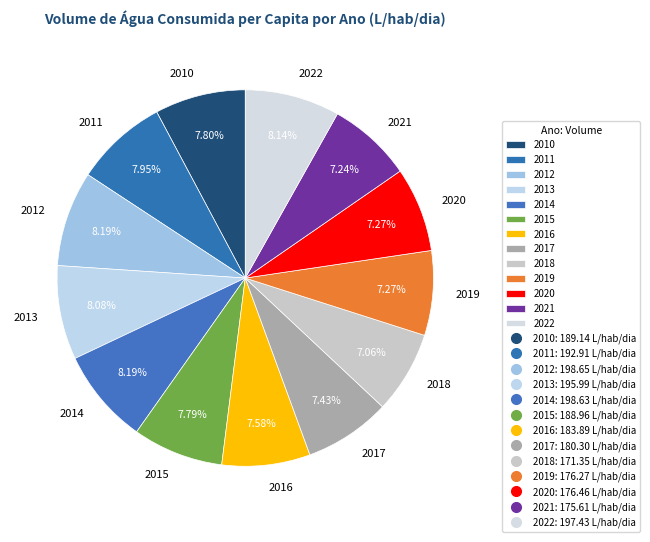

Does 2012 account for over 50% of the chart?

No